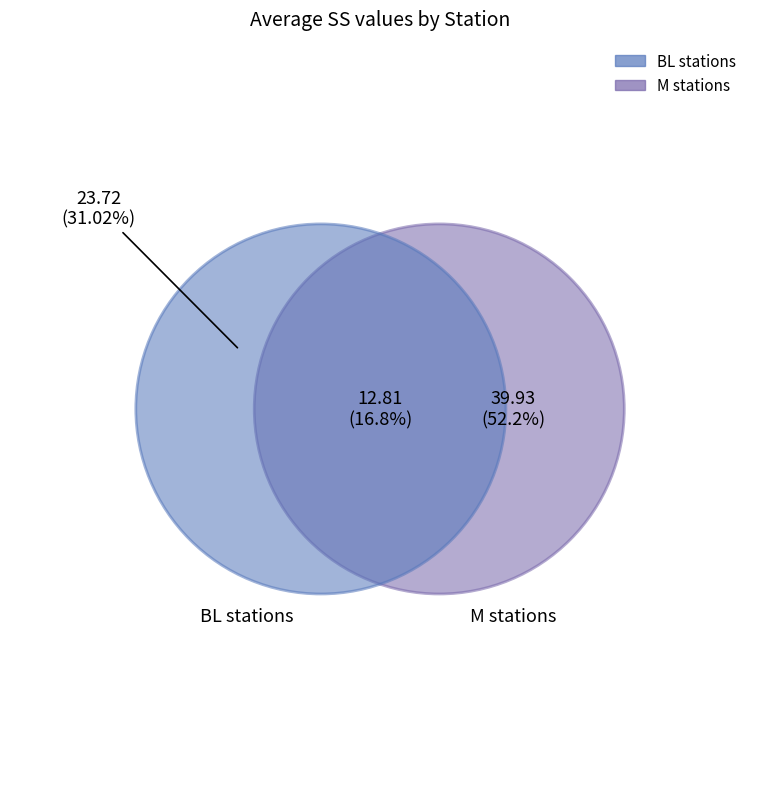

True or false: BL 2 accounts for 17% of the total.

True